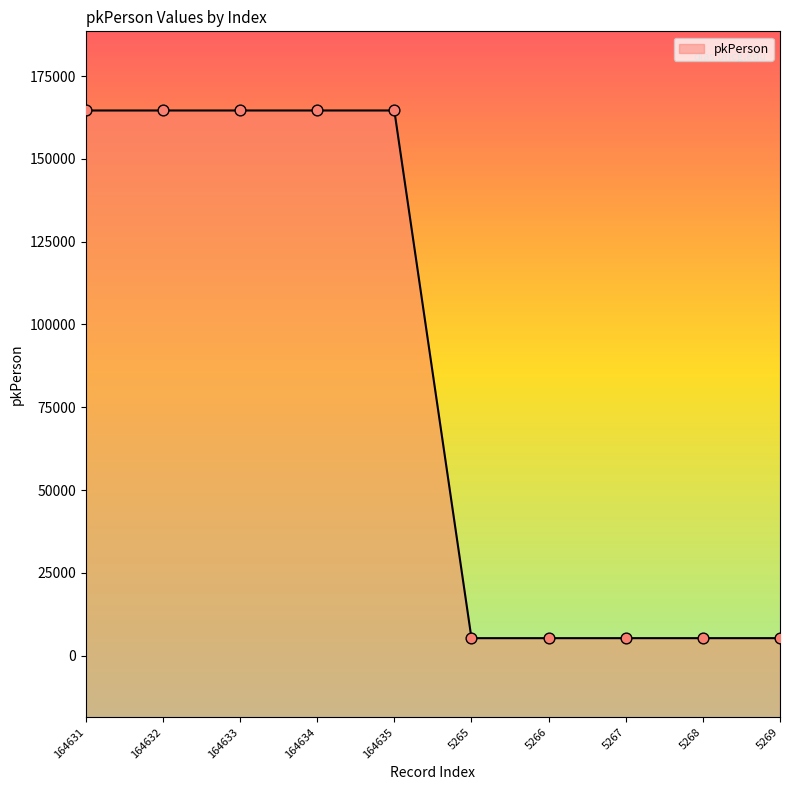

Between 5268 and 5269, which is larger?

5269